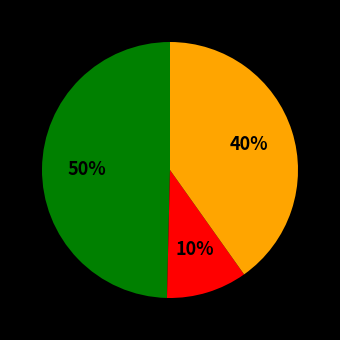

Does any single category account for the majority?

No